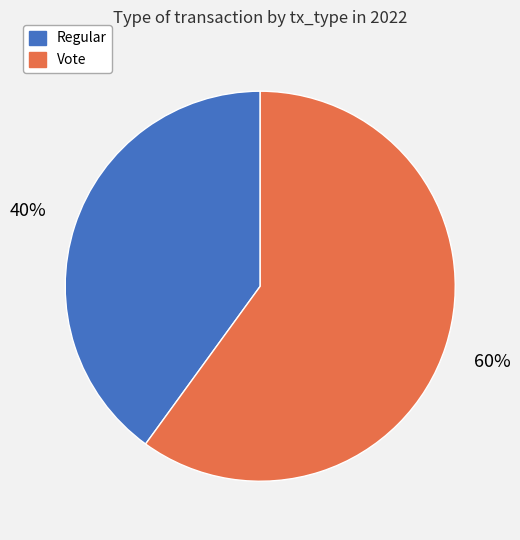

The Vote slice represents 53% of the pie. True or false?

False